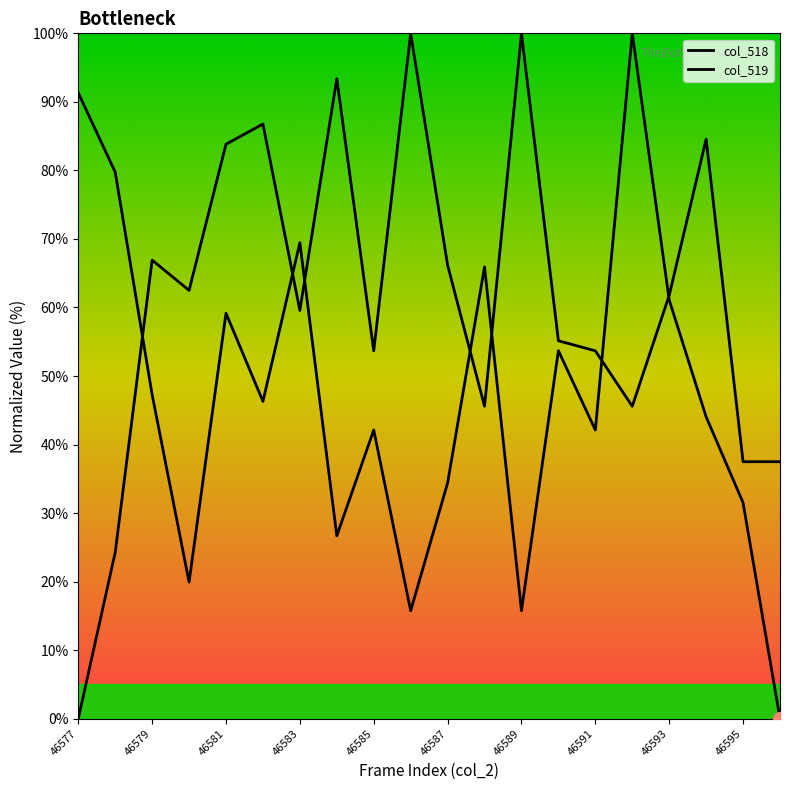

Which series has the largest range (max minus min)?

col_518